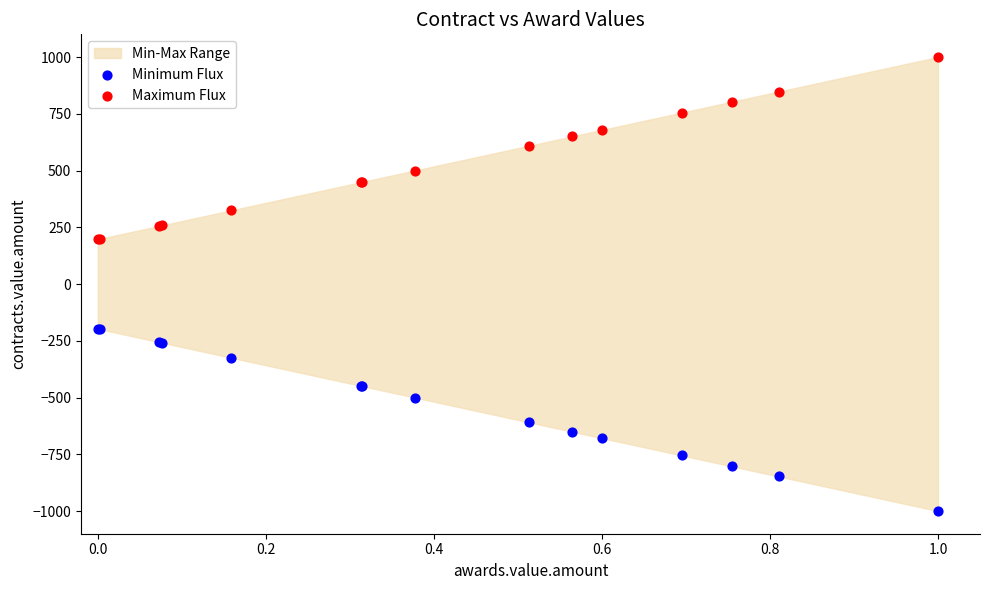

What is the X range (max minus min) for the scatter plot?

1.0